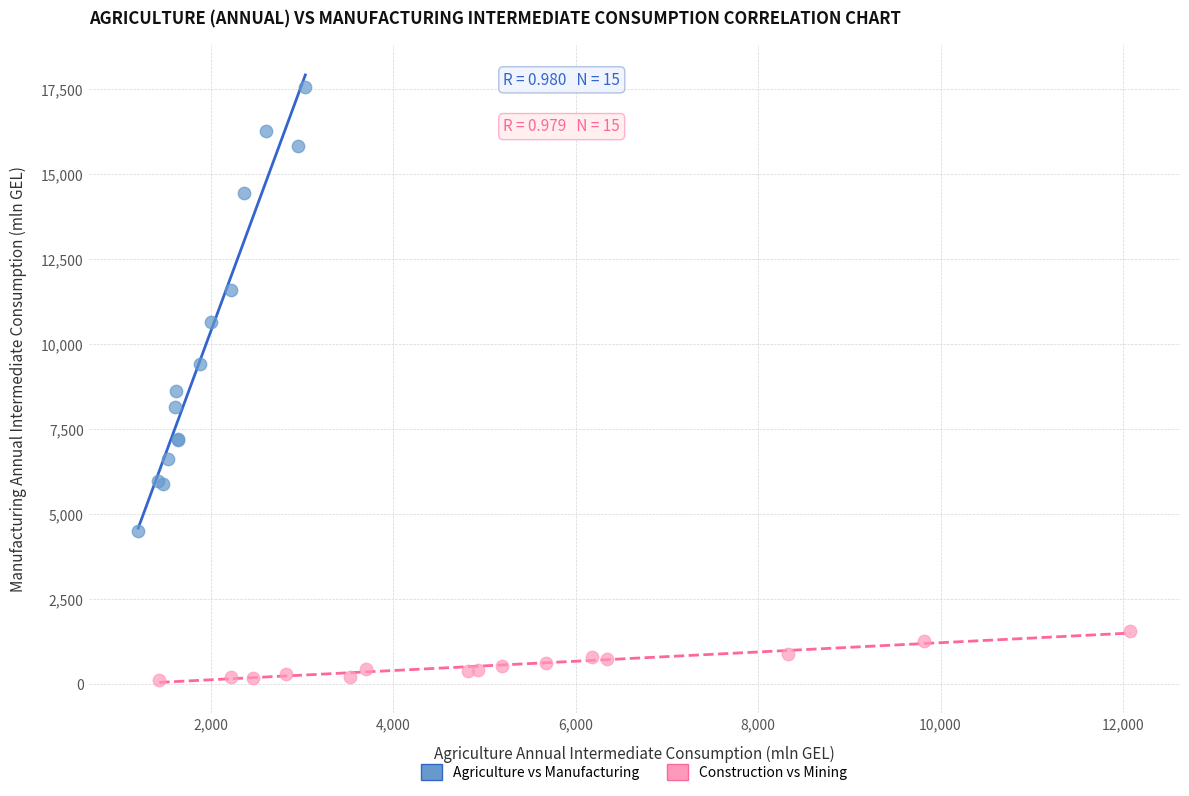

What are all the series names shown in the legend?

Agriculture vs Manufacturing, Construction vs Mining